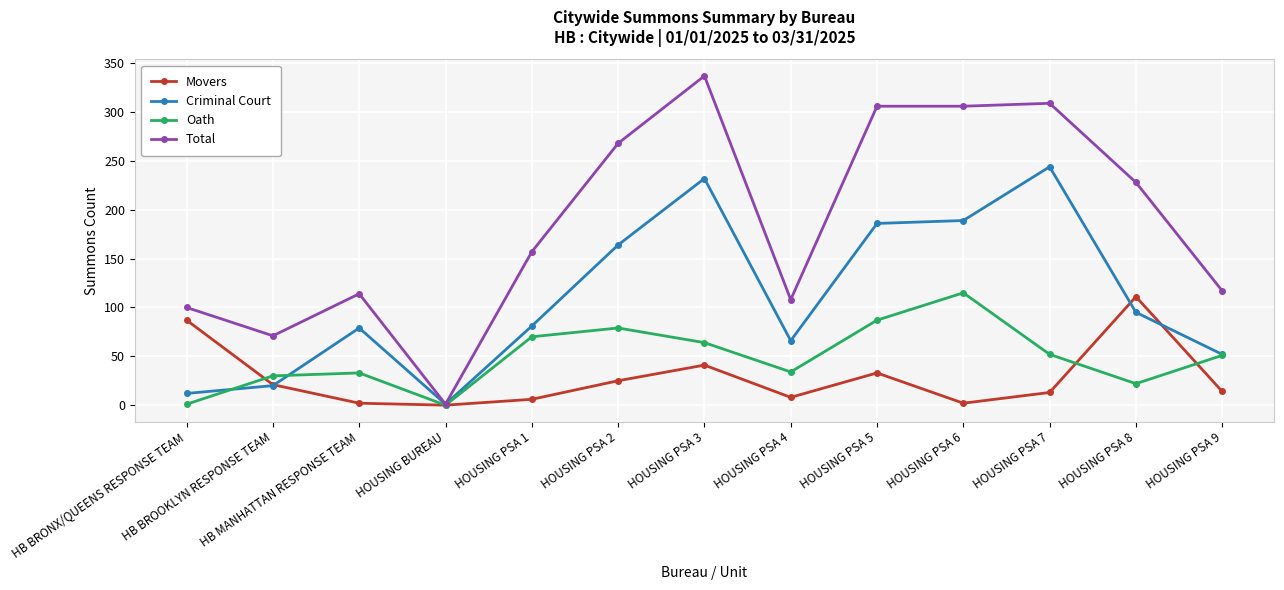

What is the average value of the Oath series?

49